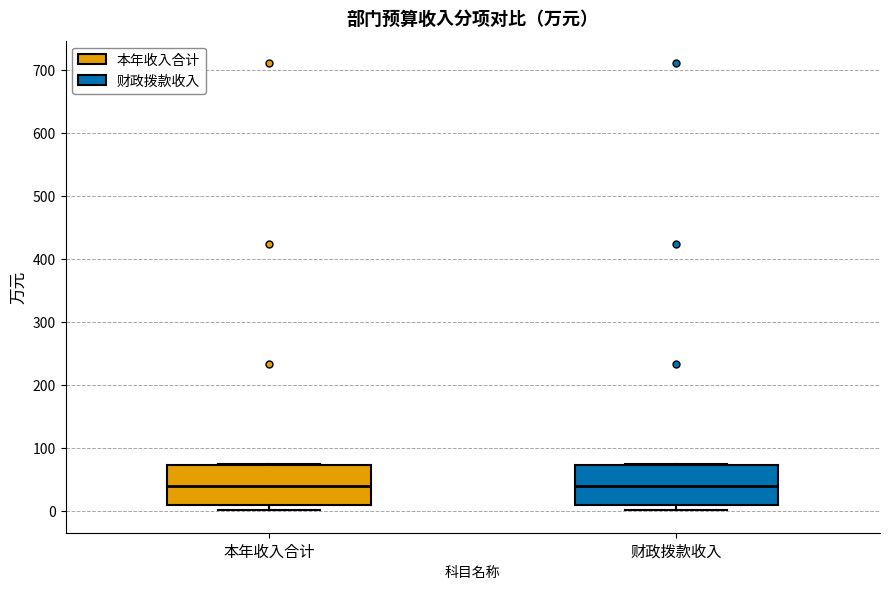

Where is the upper edge of the box for 财政拨款收入 on the y-axis? The values are not printed on the chart, so give them approximately, as read against the axis.

70